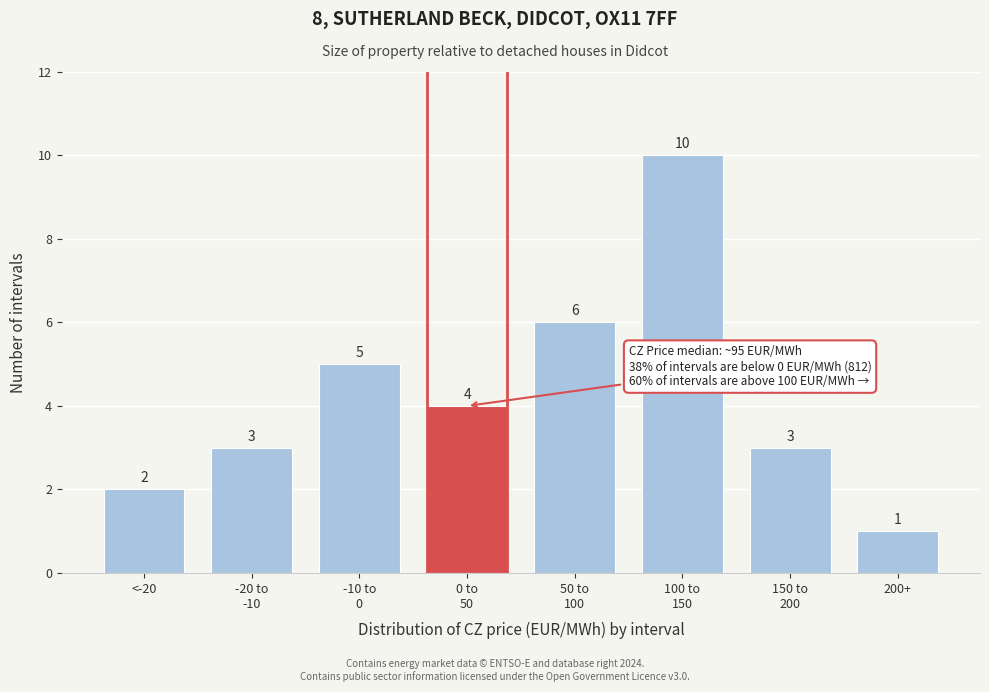

Reading left to right, what are all the values shown in this chart?

2	3	5	4	6	10	3	1